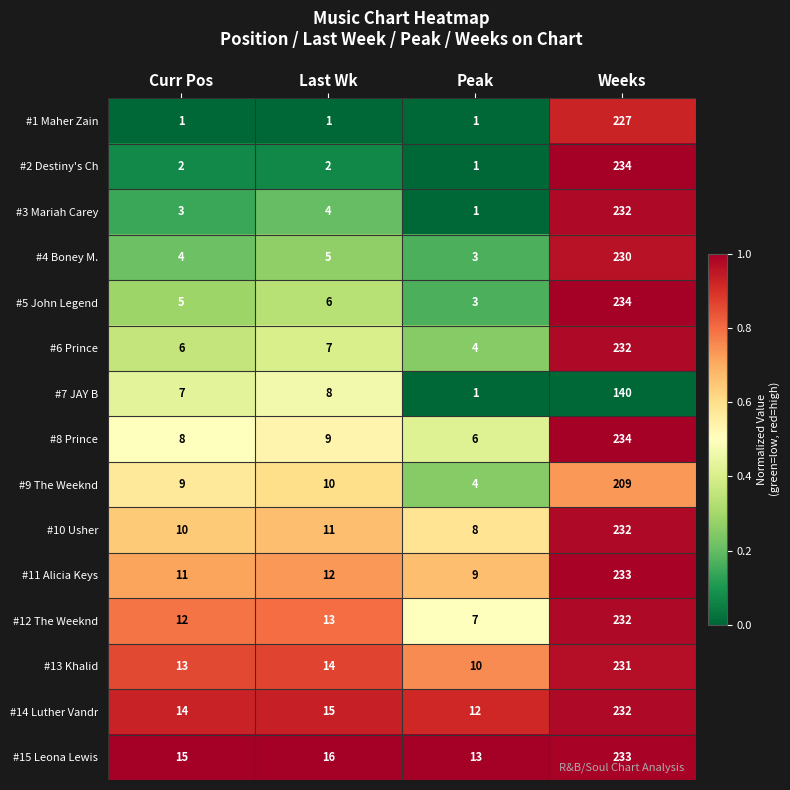

What is the average value of the #1 Maher Zain series?

58